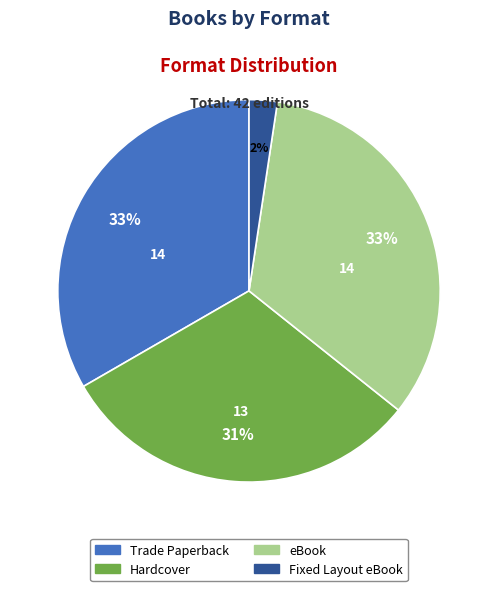

The Trade Paperback slice represents 33% of the pie. True or false?

True